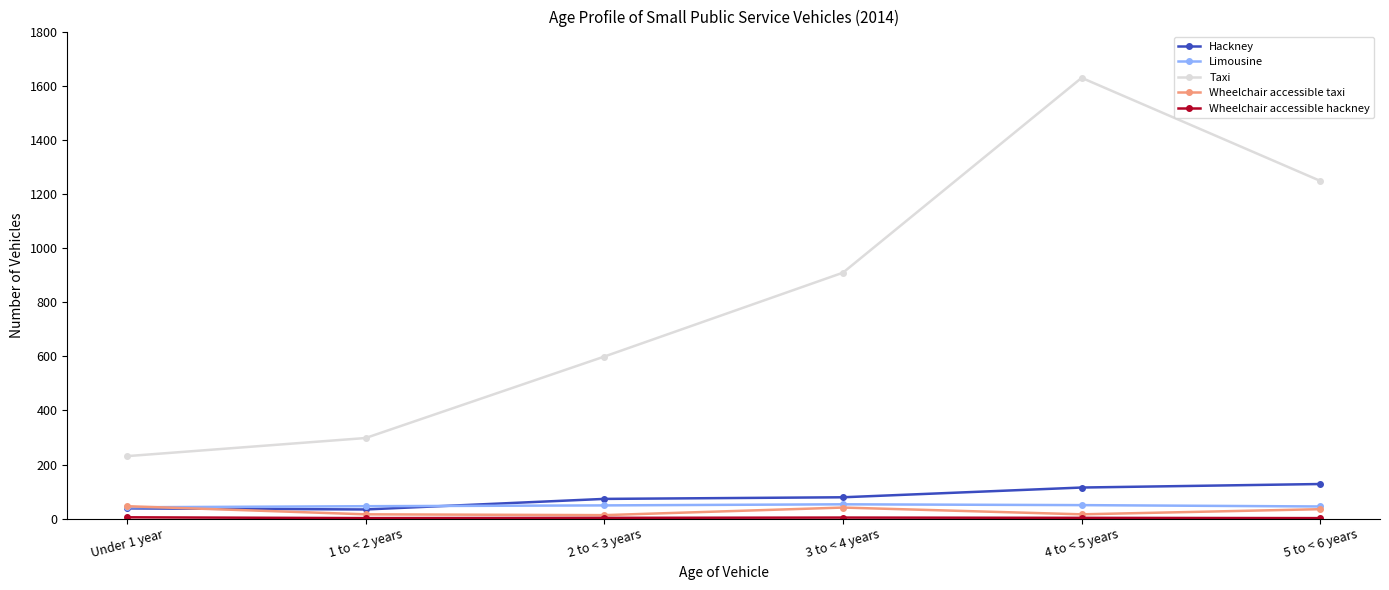

Which series has the largest total across all categories?

Taxi